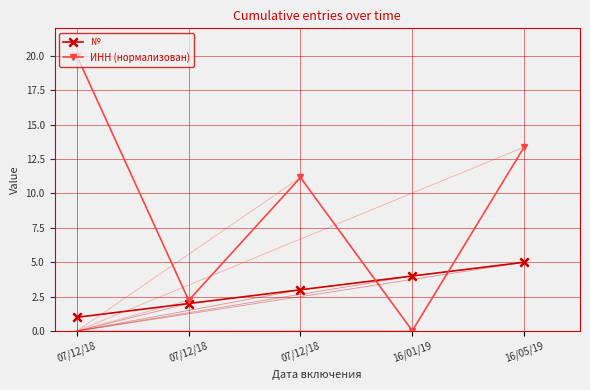

How many lines are shown in the chart?

2